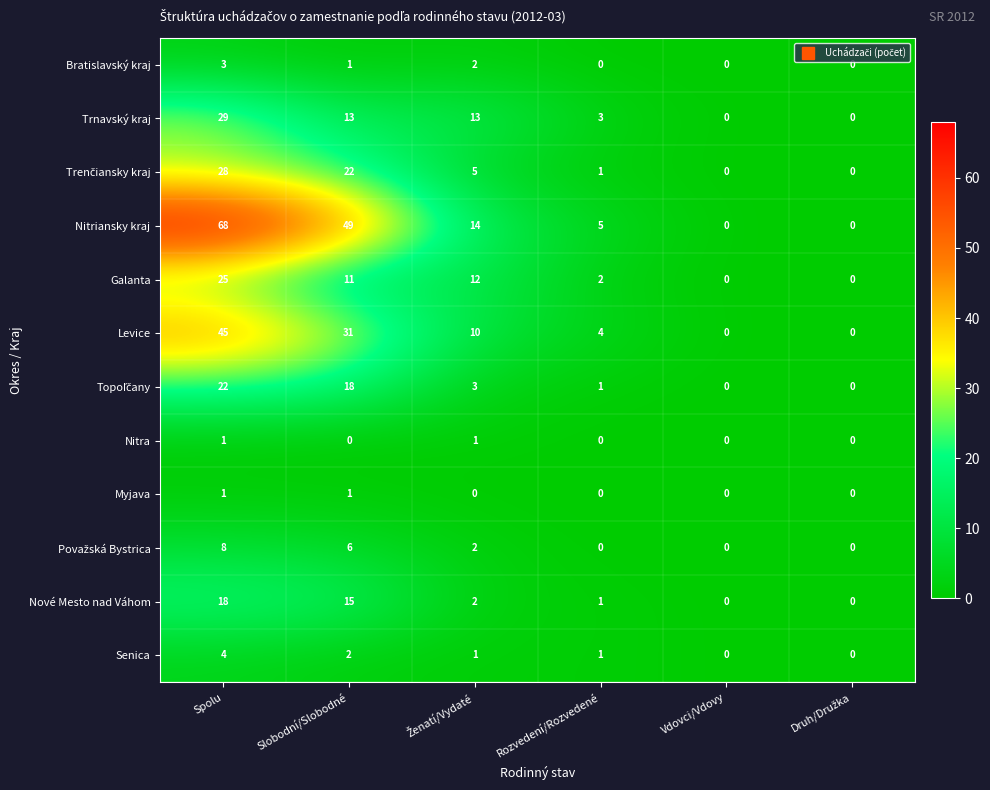

What value does the Levice series have at Rozvedení/Rozvedené, to the nearest 5?

5